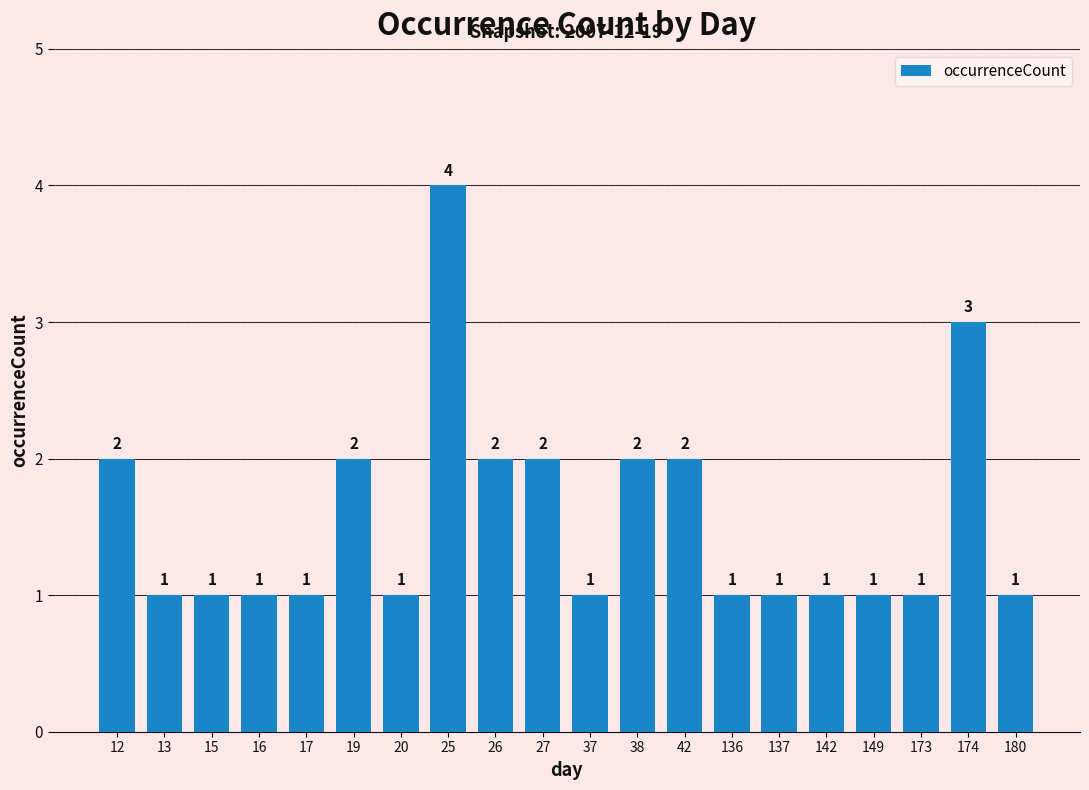

Count the values in the range 1 to 2.

18